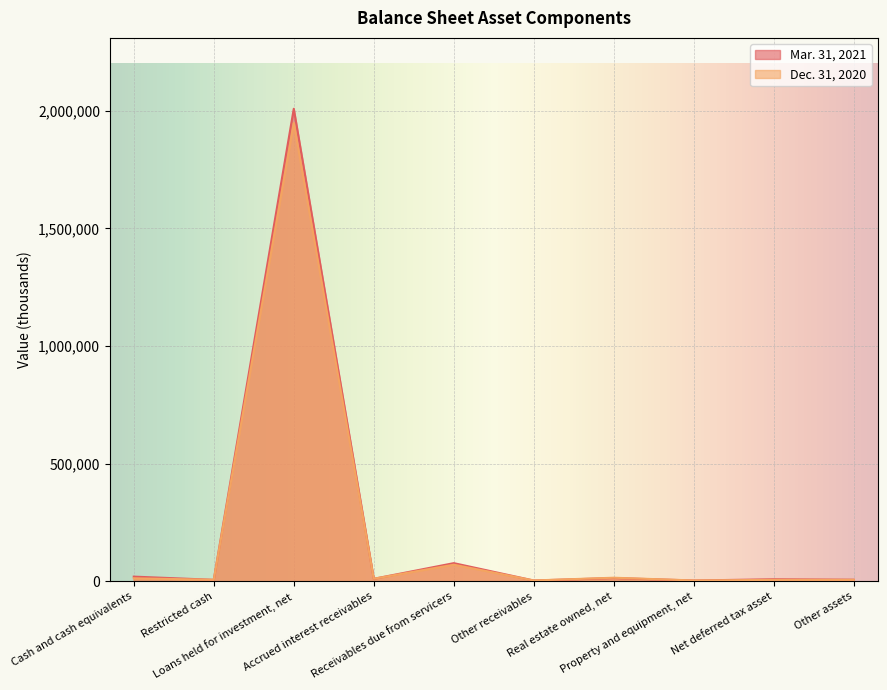

What is the lowest value of the Dec. 31, 2020 series?

4085